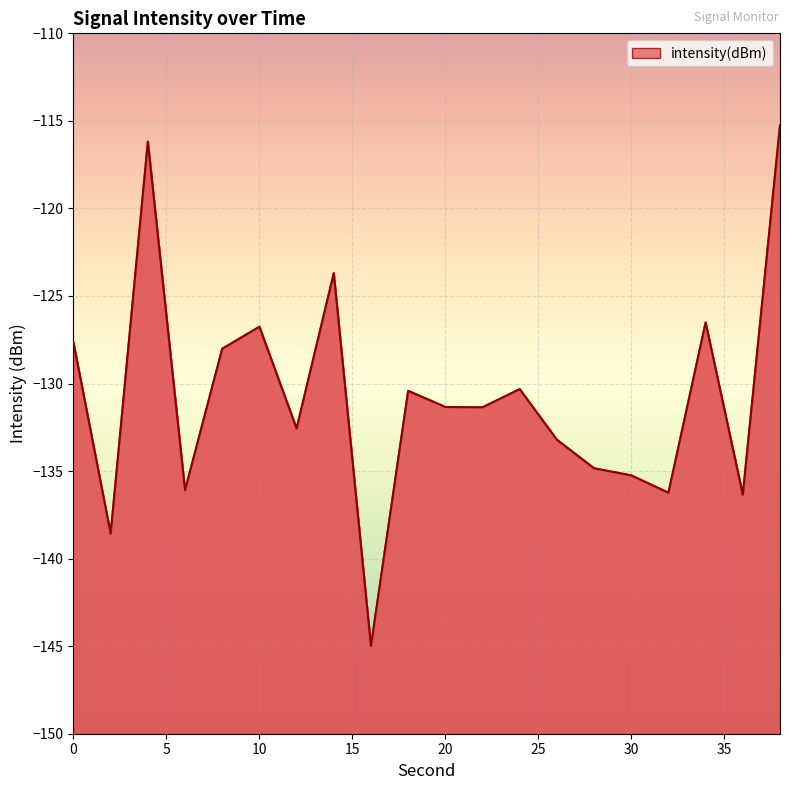

True or false: there are more than 2 points higher than both neighbors.

True